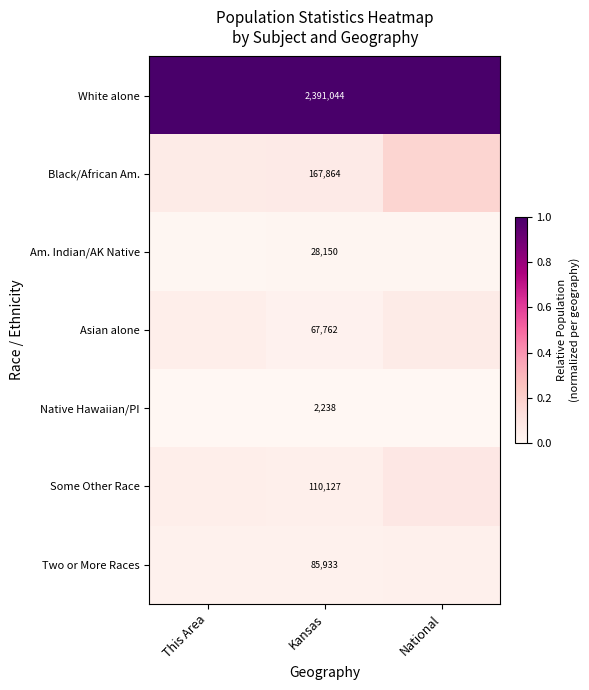

The White alone series shows 1.0 at This Area. True or false?

True